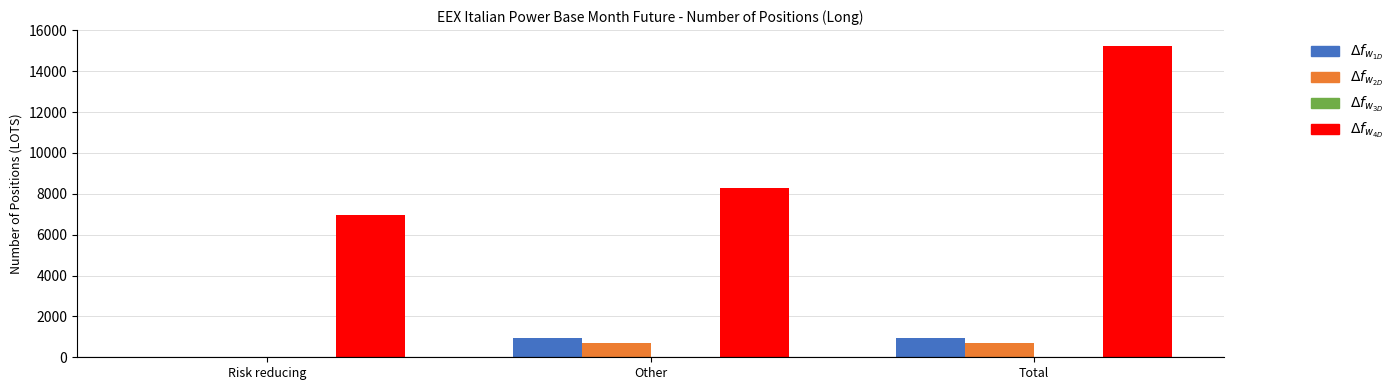

What is the maximum value shown in the chart?

15252.0